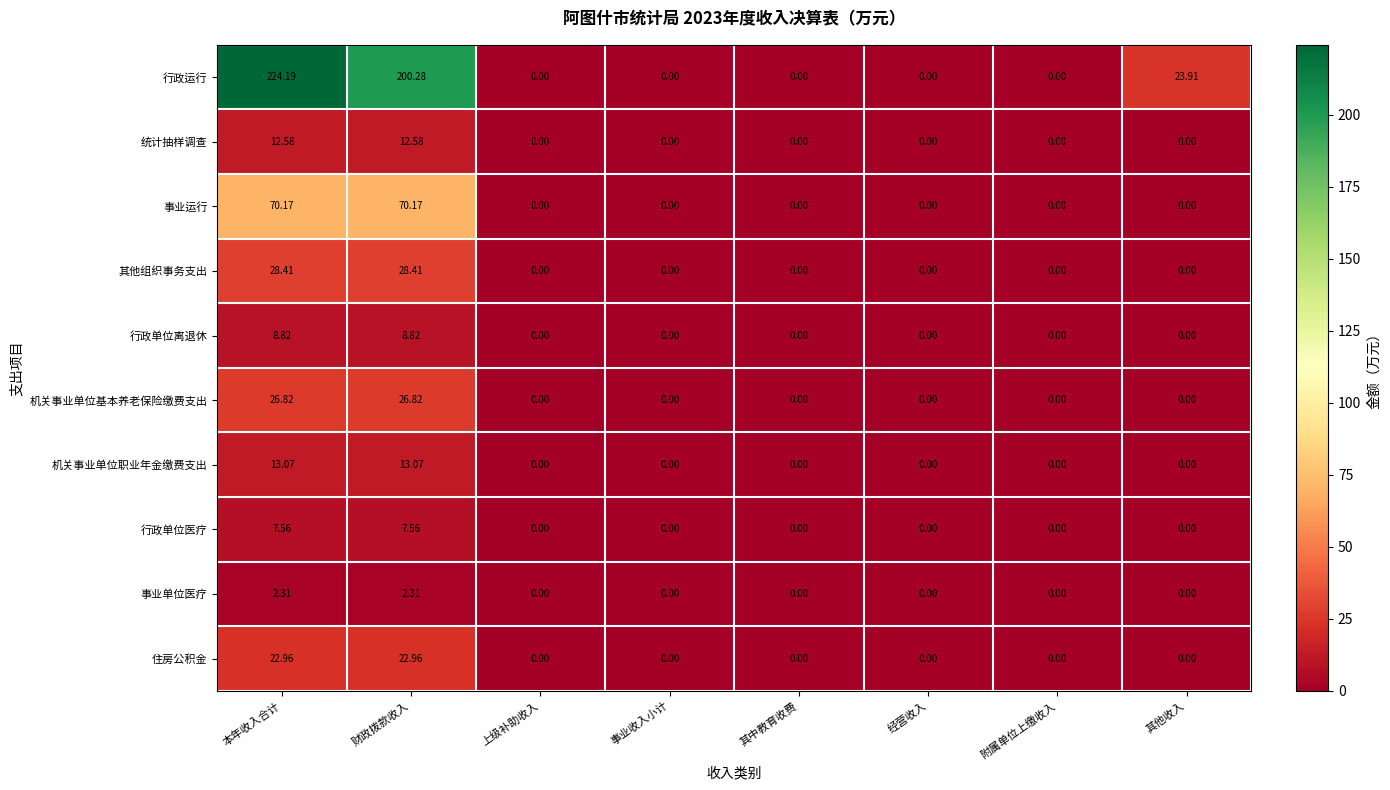

How many distinct data groups are displayed?

10